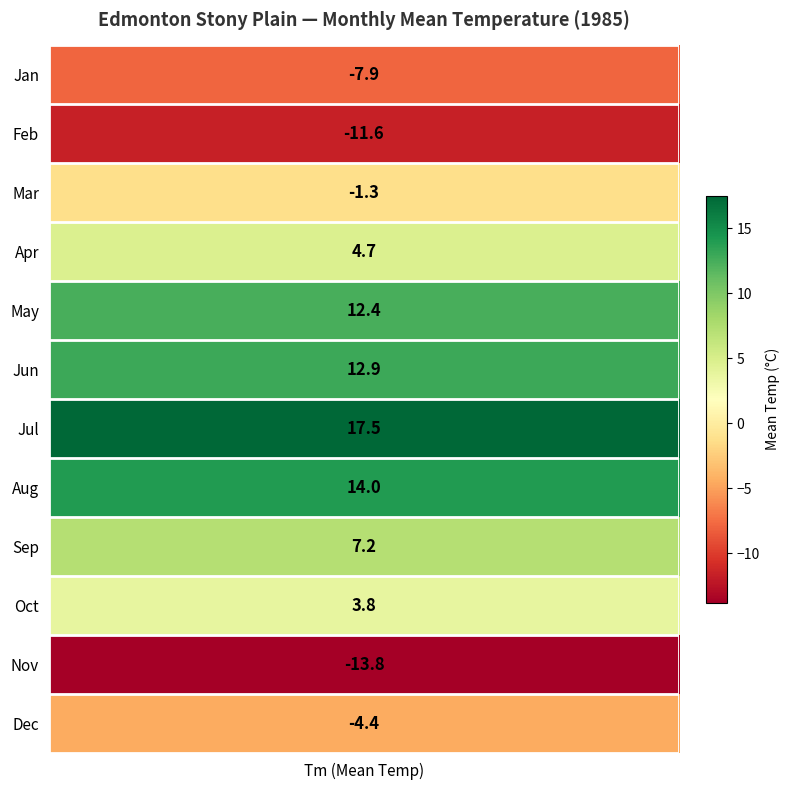

What is the difference between the values at 4 and 12?

9.1